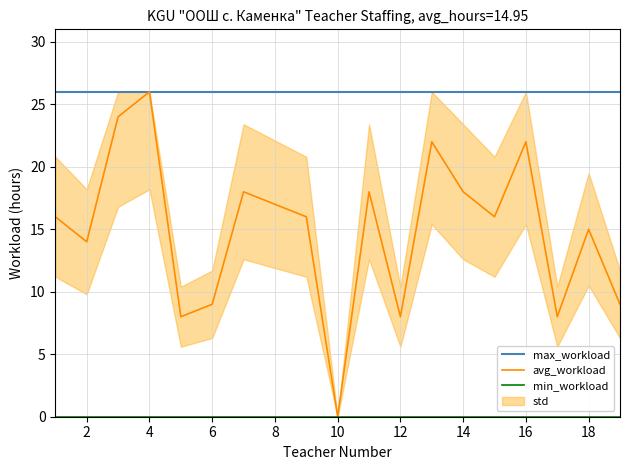

Reading left to right, what are all the values shown in this chart?

max_workload: 26	26	26	26	26	26	26	26	26	26	26	26	26	26	26	26	26	26	26
avg_workload: 16	14	24	26	8	9	18	17	16	0	18	8	22	18	16	22	8	15	9
min_workload: 0	0	0	0	0	0	0	0	0	0	0	0	0	0	0	0	0	0	0